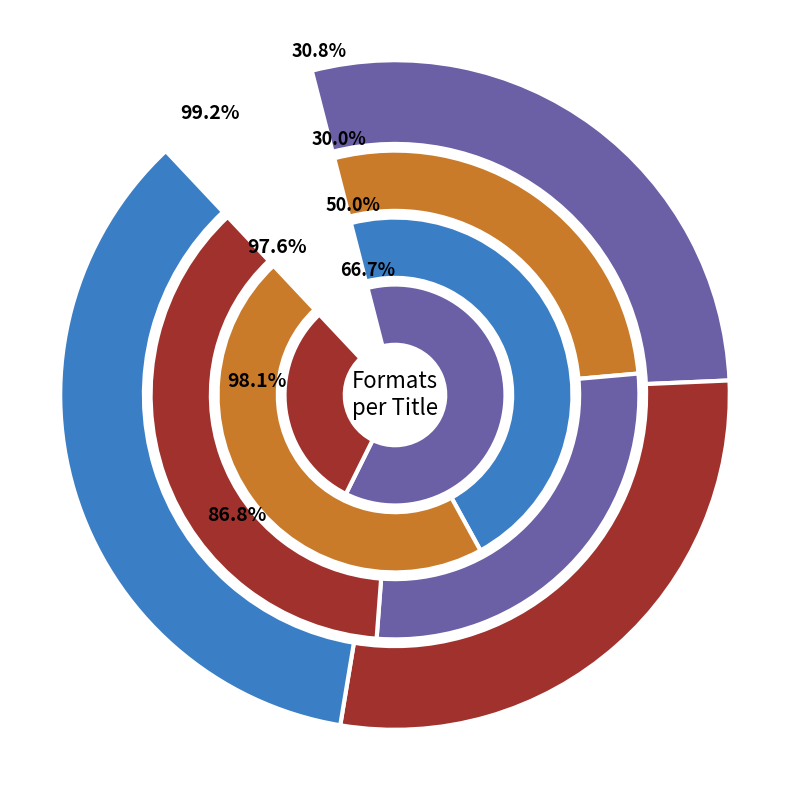

Does As Brave As You represent more than half of the total?

No